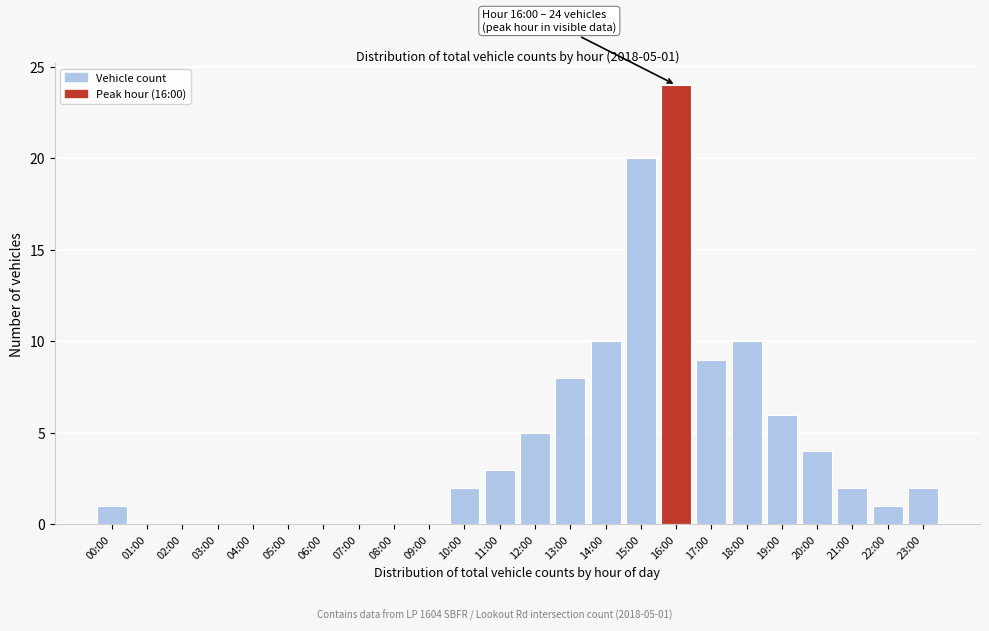

Reading left to right, what are all the values shown in this chart?

00:00=1	01:00=0	02:00=0	03:00=0	04:00=0	05:00=0	06:00=0	07:00=0	08:00=0	09:00=0	10:00=2	11:00=3	12:00=5	13:00=8	14:00=10	15:00=20	16:00=24	17:00=9	18:00=10	19:00=6	20:00=4	21:00=2	22:00=1	23:00=2